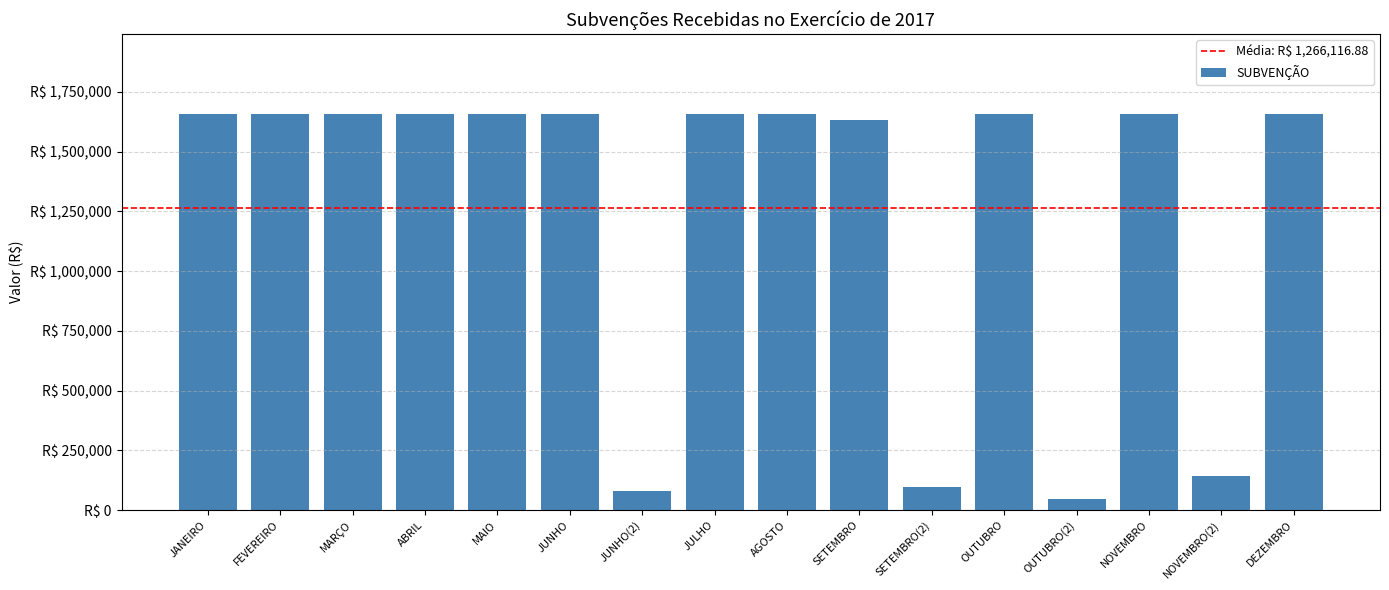

What is the difference between the maximum and minimum values?

1611597.0